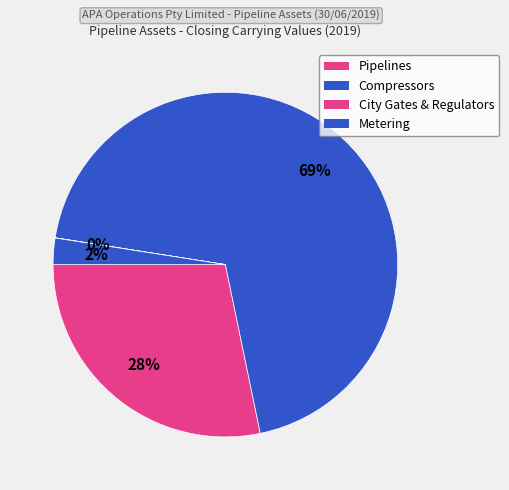

To the nearest percent, what is the combined percentage of Compressors and Metering?

72%